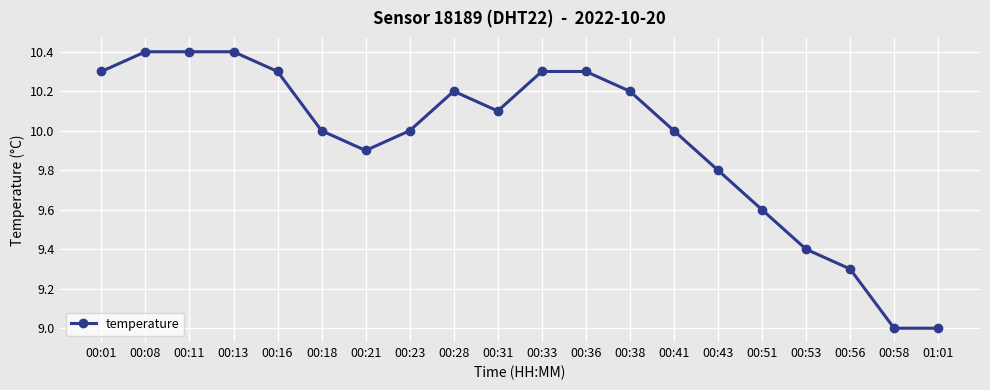

What is the greatest value displayed?

10.4